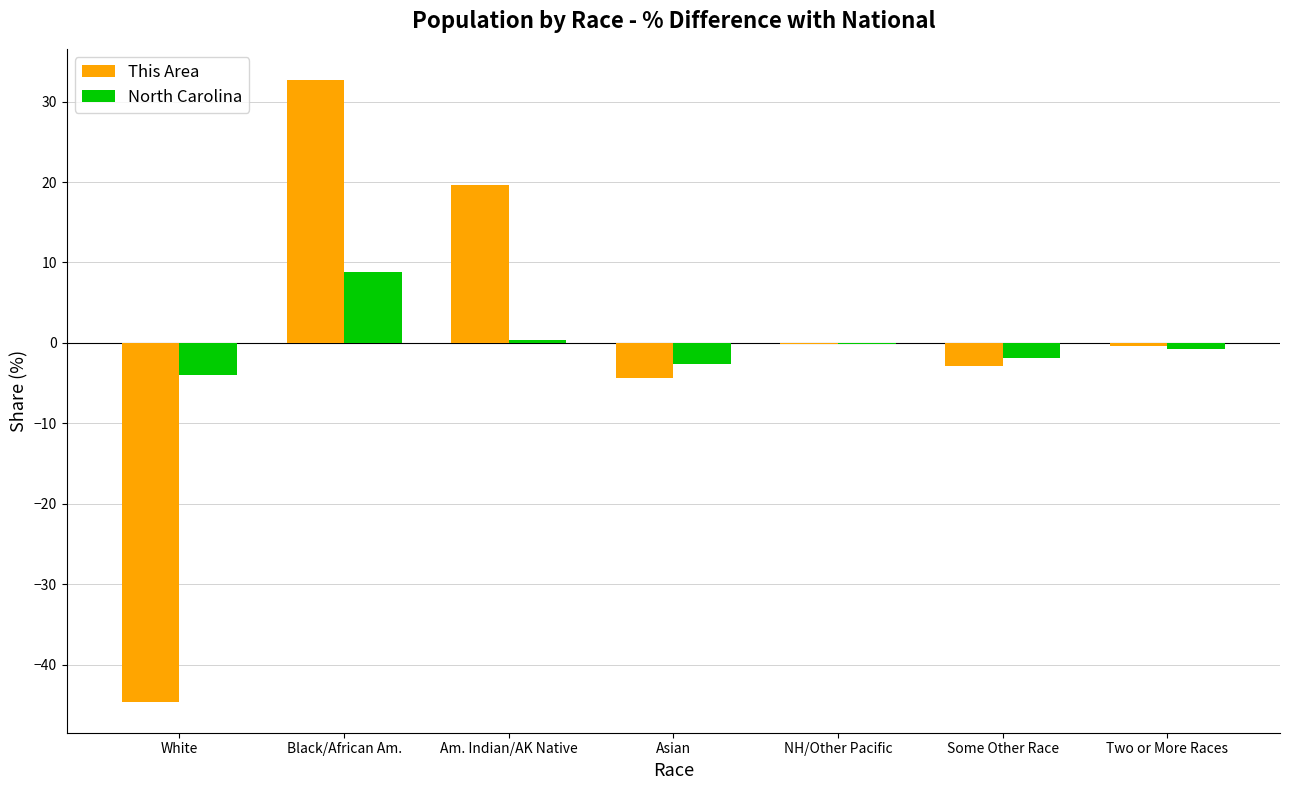

What is the maximum value for North Carolina?

8.9